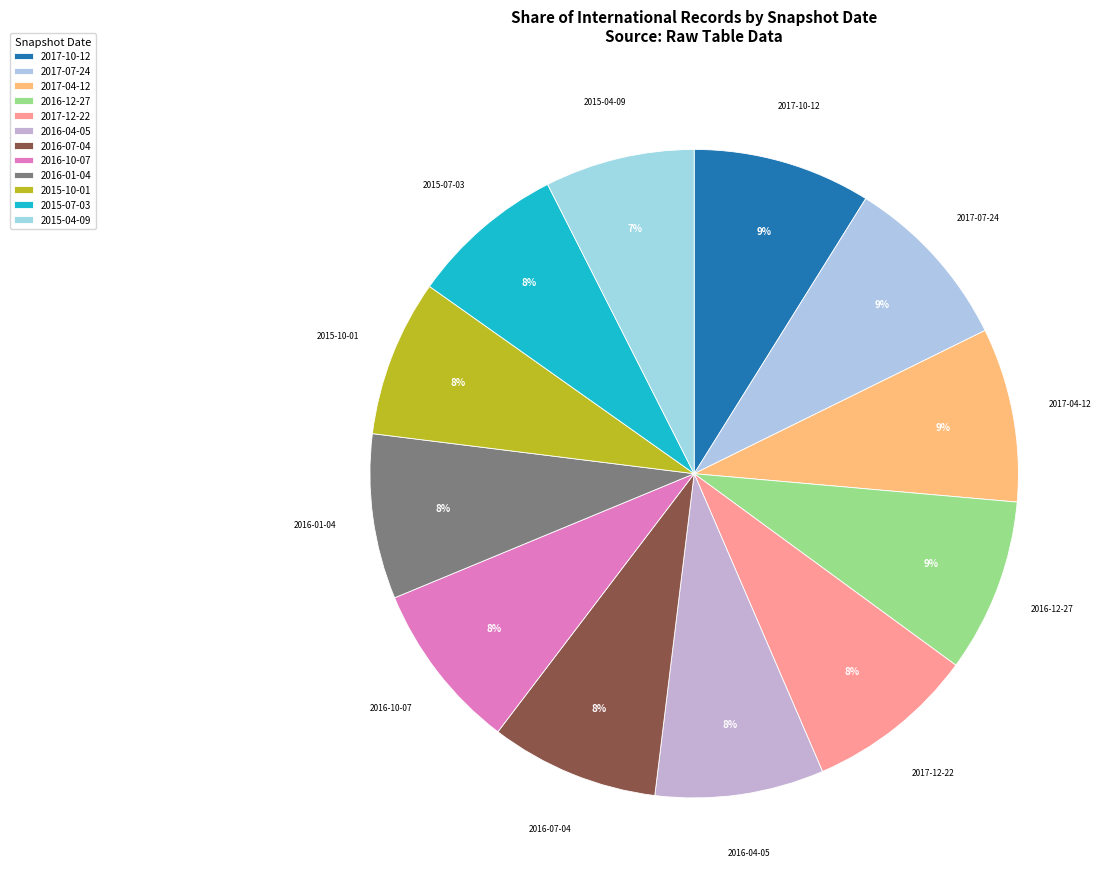

Count the number of slices in the pie.

12